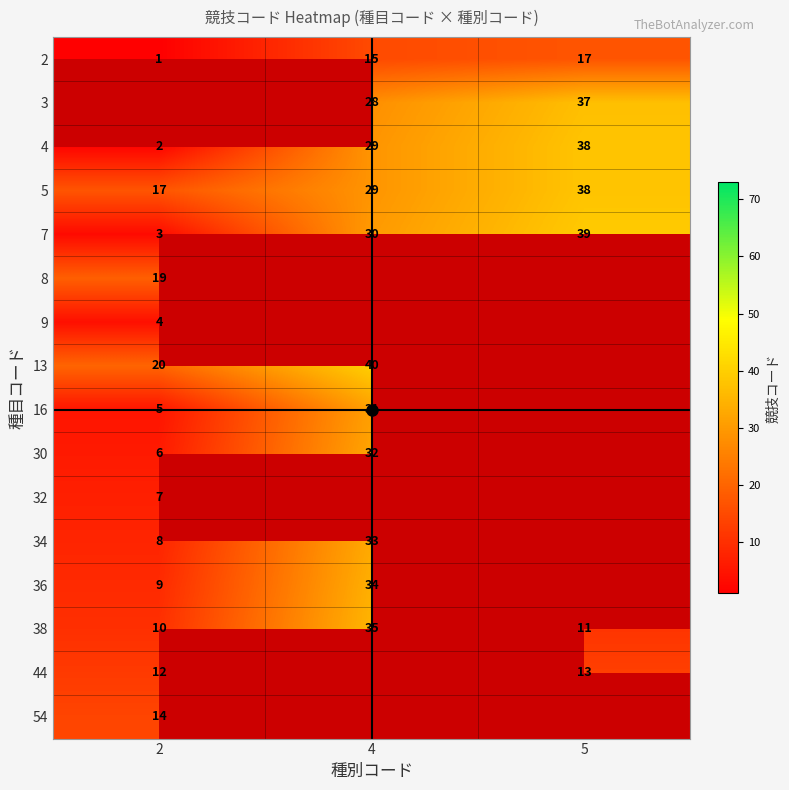

Count the number of data series in this chart.

16